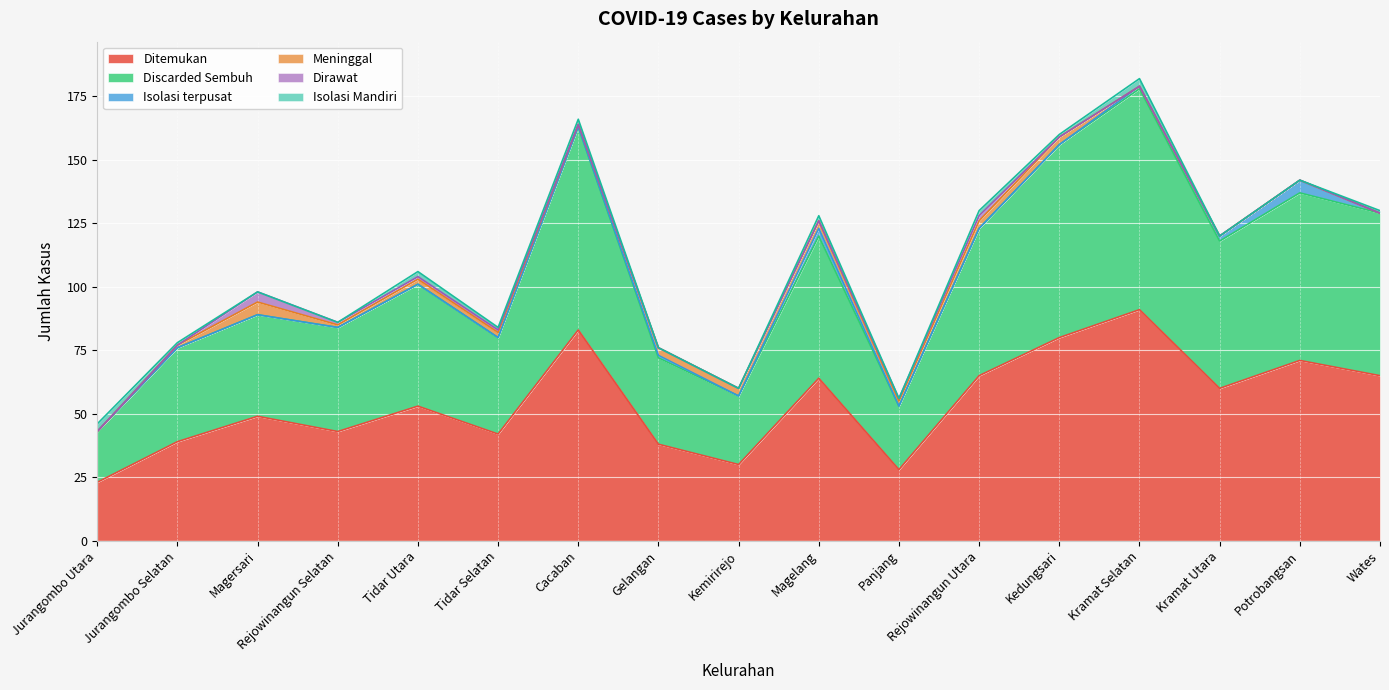

What is the difference between the maximum and minimum values in the Discarded Sembuh series?

67